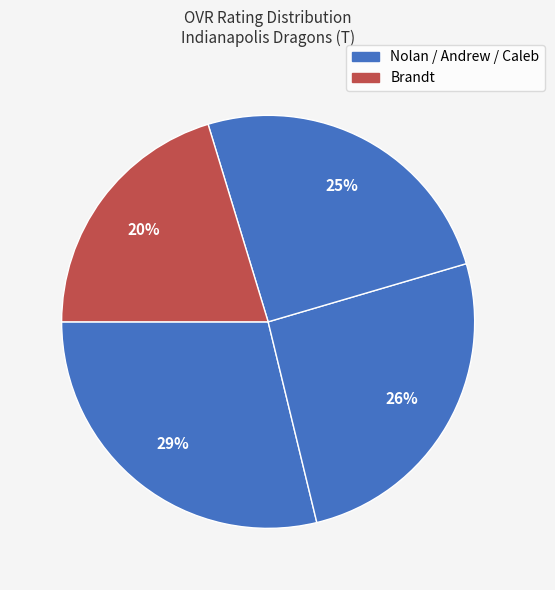

How many segments does this pie chart have?

4